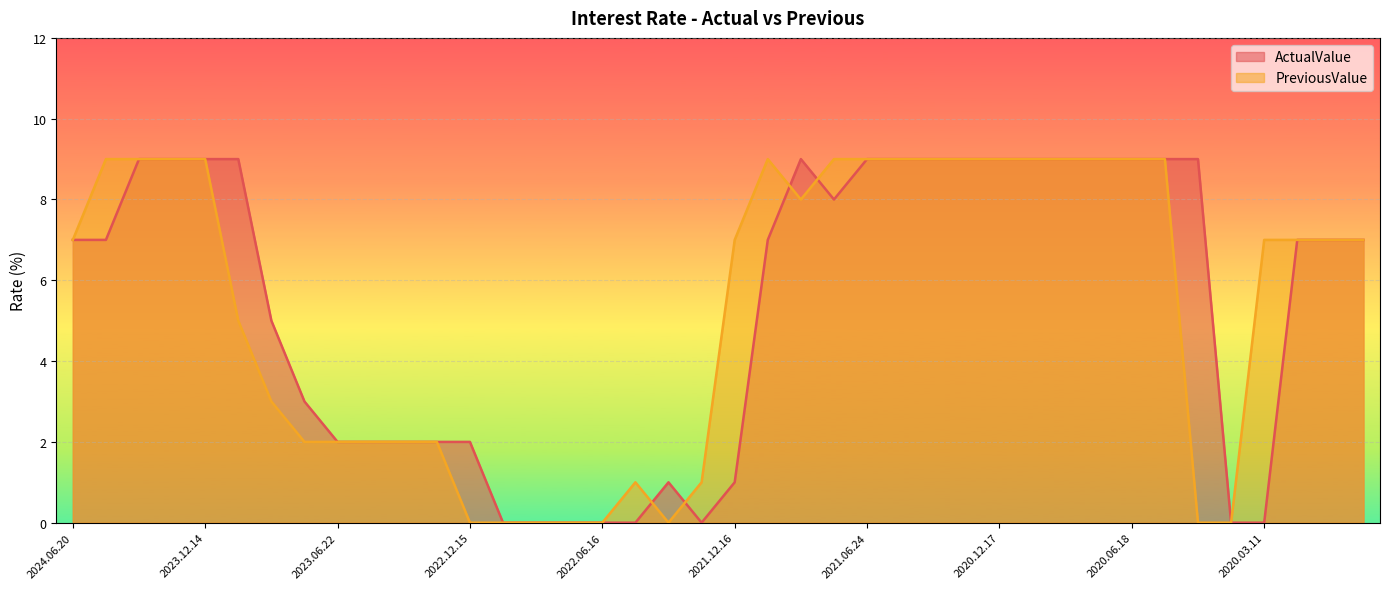

Is it true that ActualValue equals 9 at 2024.03.21?

True